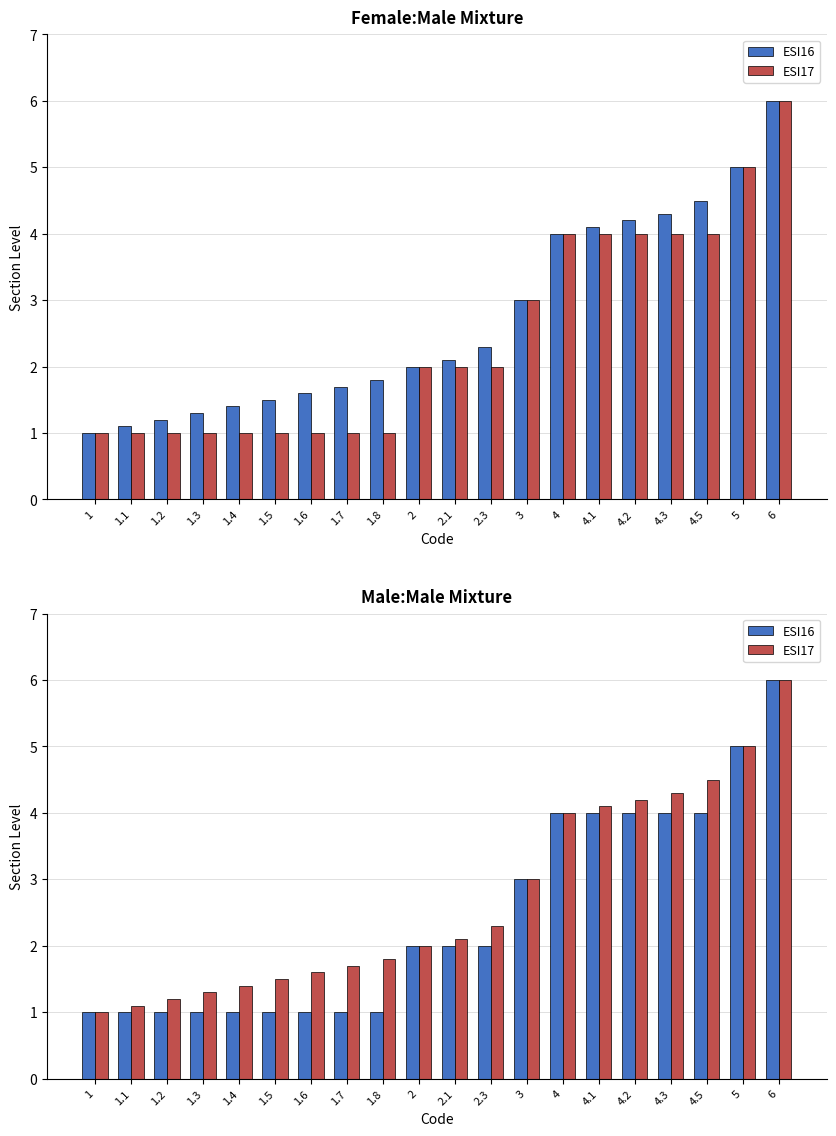

Where is ESI16 nearest to the value 3?

3